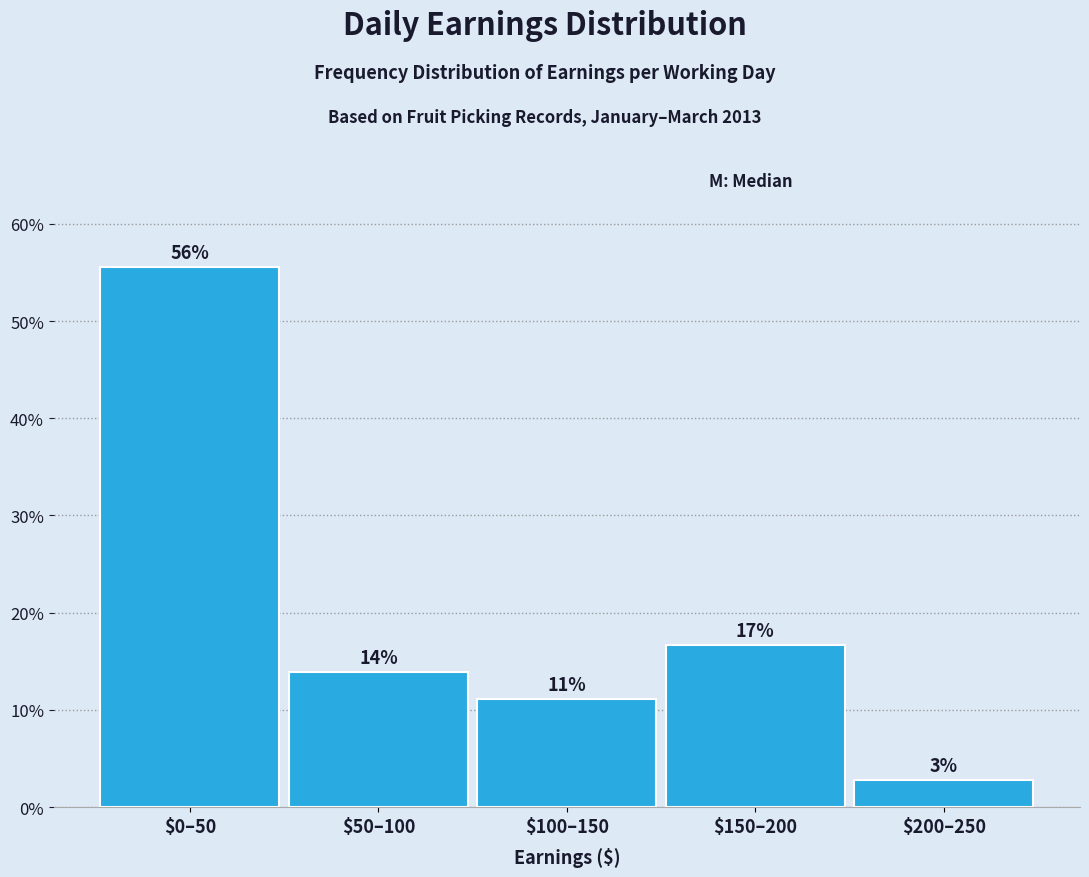

How many bars are there in total?

5